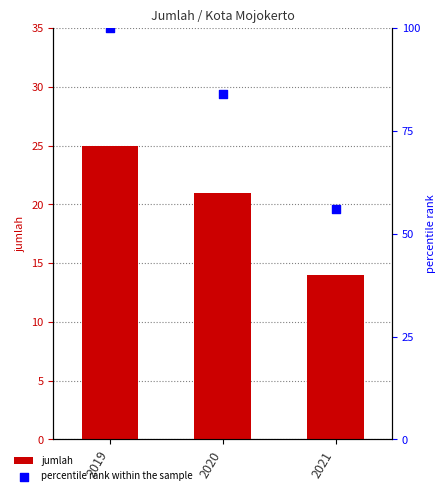

Which series contains the lowest Y value?

jumlah